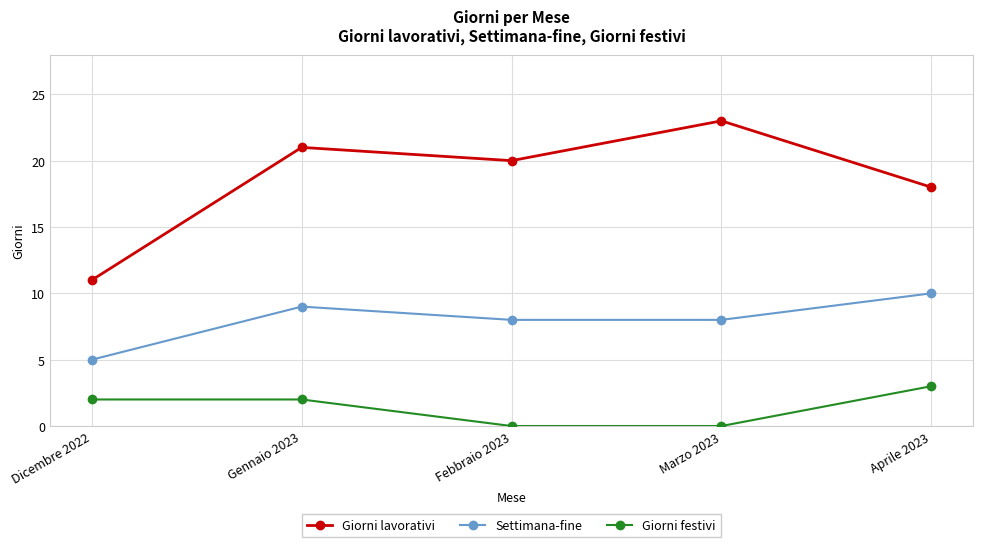

What is the total value across all series at Dicembre 2022?

18